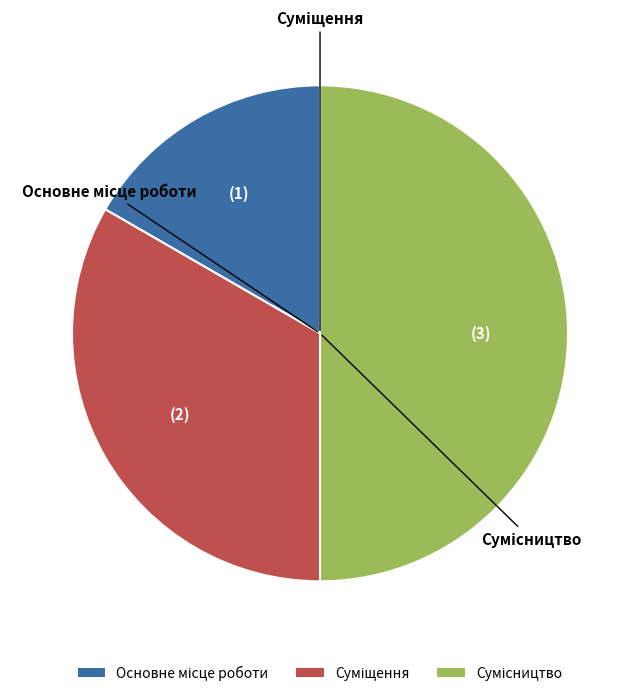

Is Суміщення the majority of the pie?

No